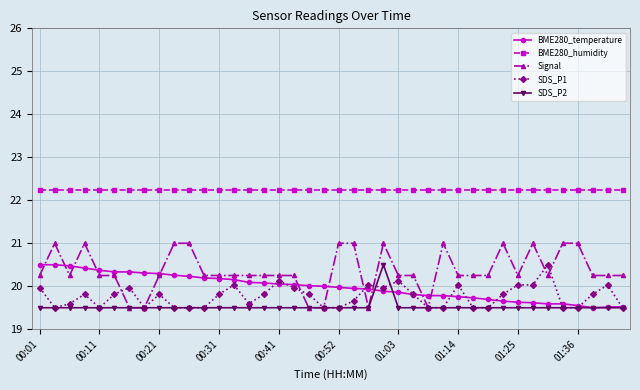

What is the difference between the second highest and minimum values in the Signal series?

1.5